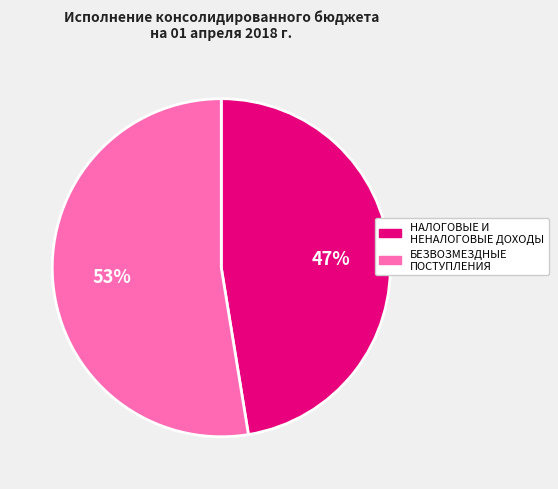

To the nearest percent, what is the average slice percentage?

50%